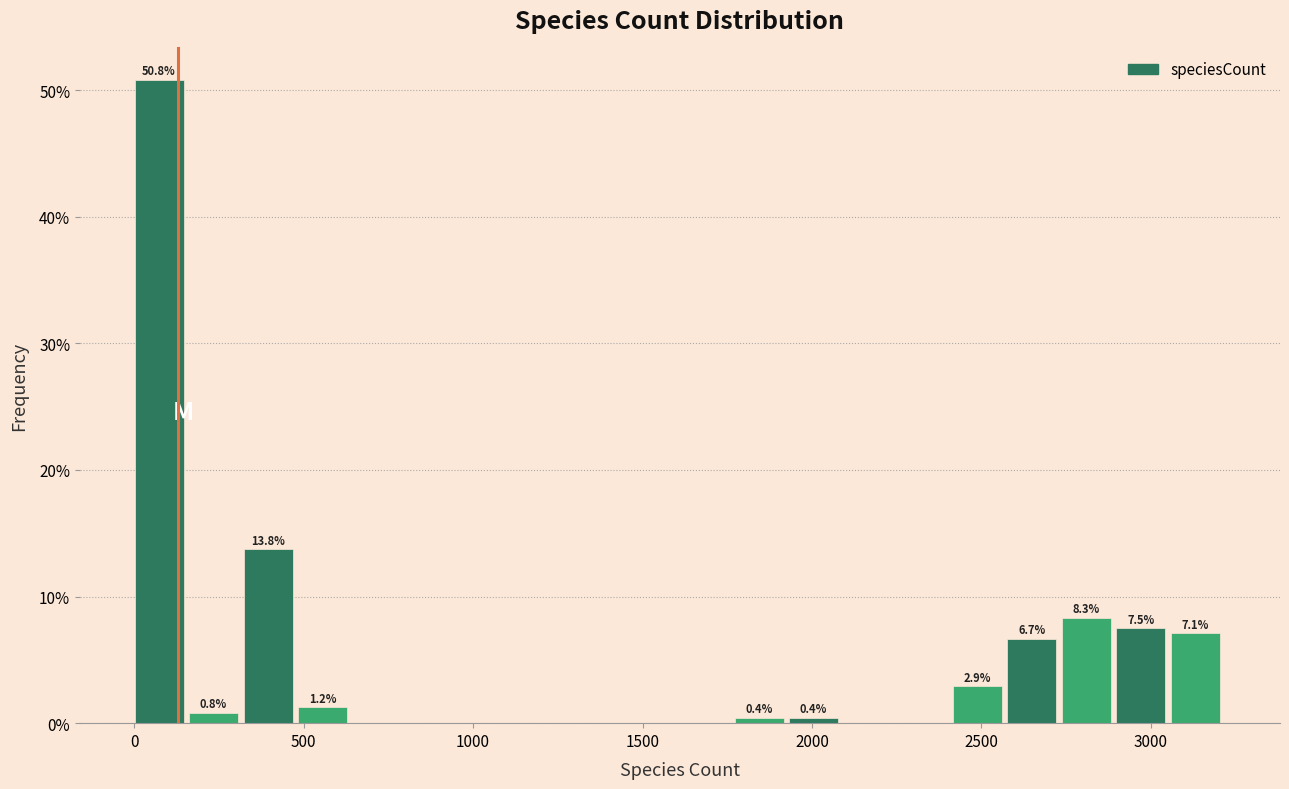

Read against the x-axis, roughly where is the centre of the tallest bar?

50